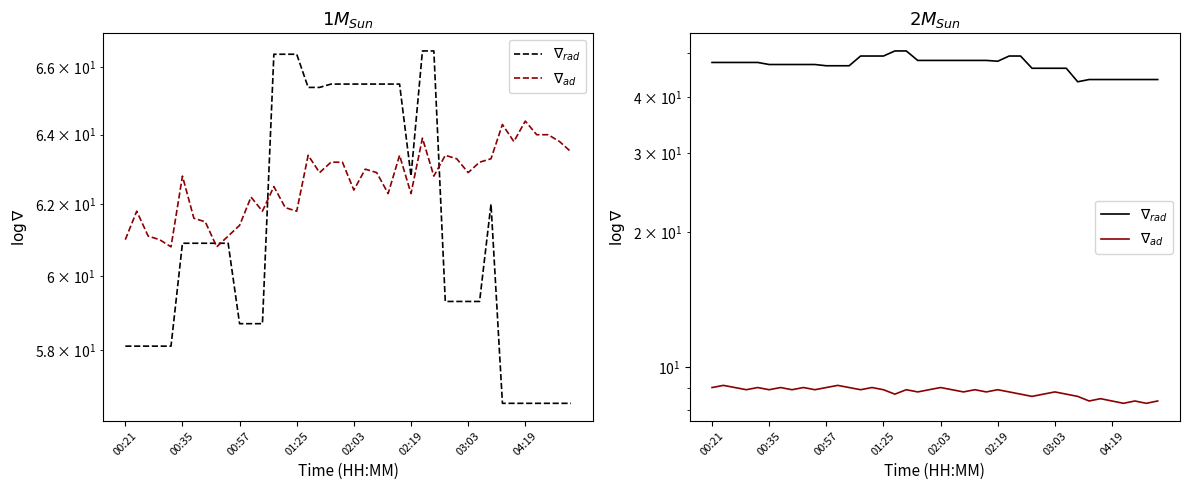

The value of $\nabla_{rad}$ at 33 is 65.4. True or false?

False